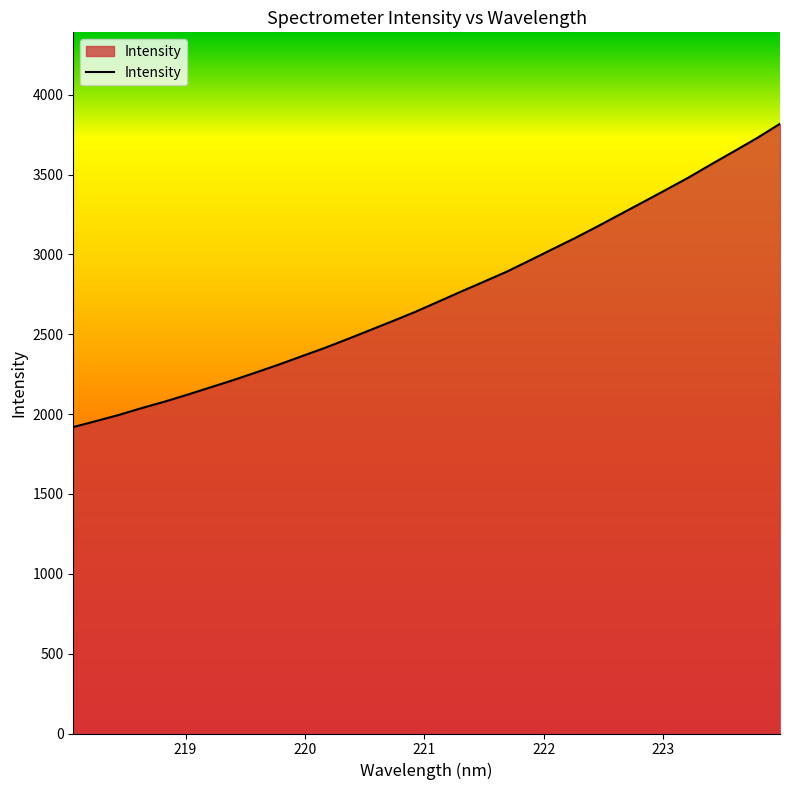

Does the chart have visible grid lines?

No